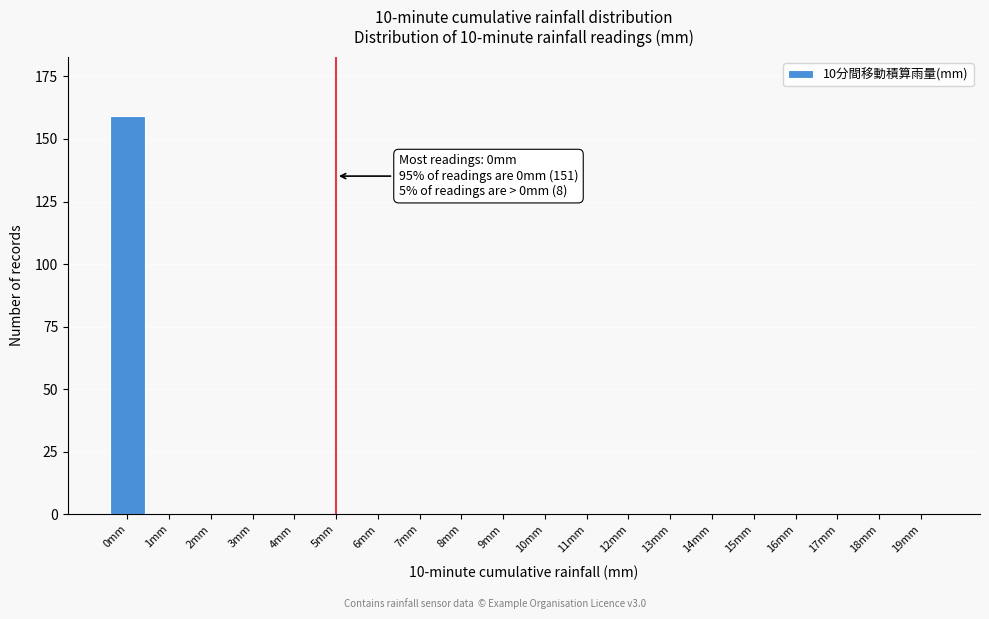

Reading right to left, list all the values displayed in this chart.

19mm=0	18mm=0	17mm=0	16mm=0	15mm=0	14mm=0	13mm=0	12mm=0	11mm=0	10mm=0	9mm=0	8mm=0	7mm=0	6mm=0	5mm=0	4mm=0	3mm=0	2mm=0	1mm=0	0mm=159